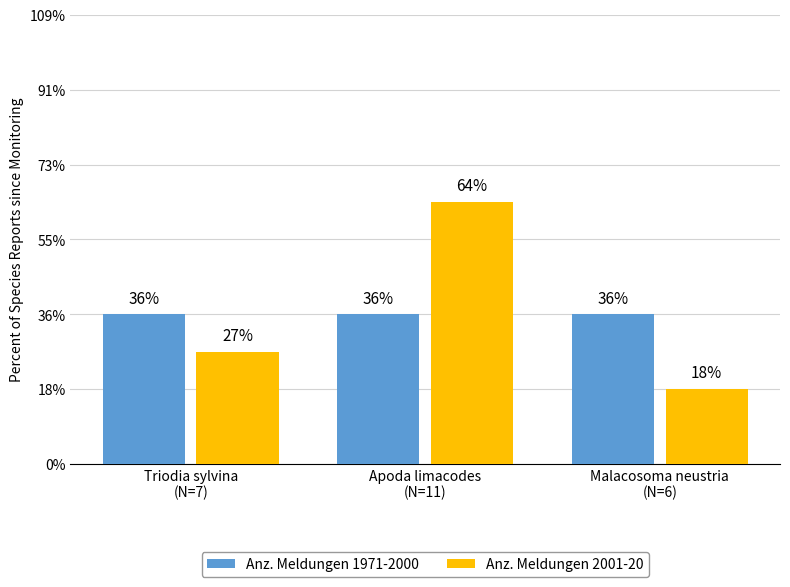

What are all the series names shown in the legend?

Anz. Meldungen 1971-2000, Anz. Meldungen 2001-20